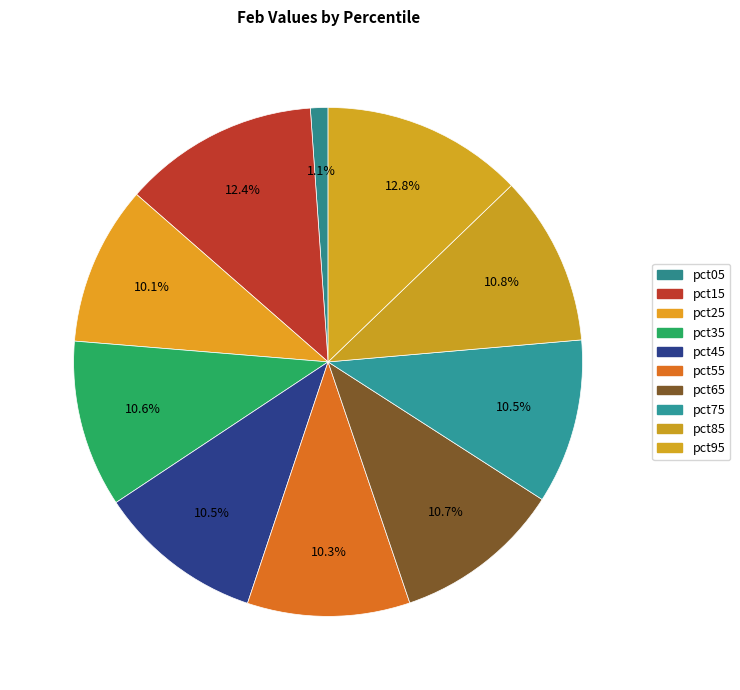

How many slices are in this pie chart?

10